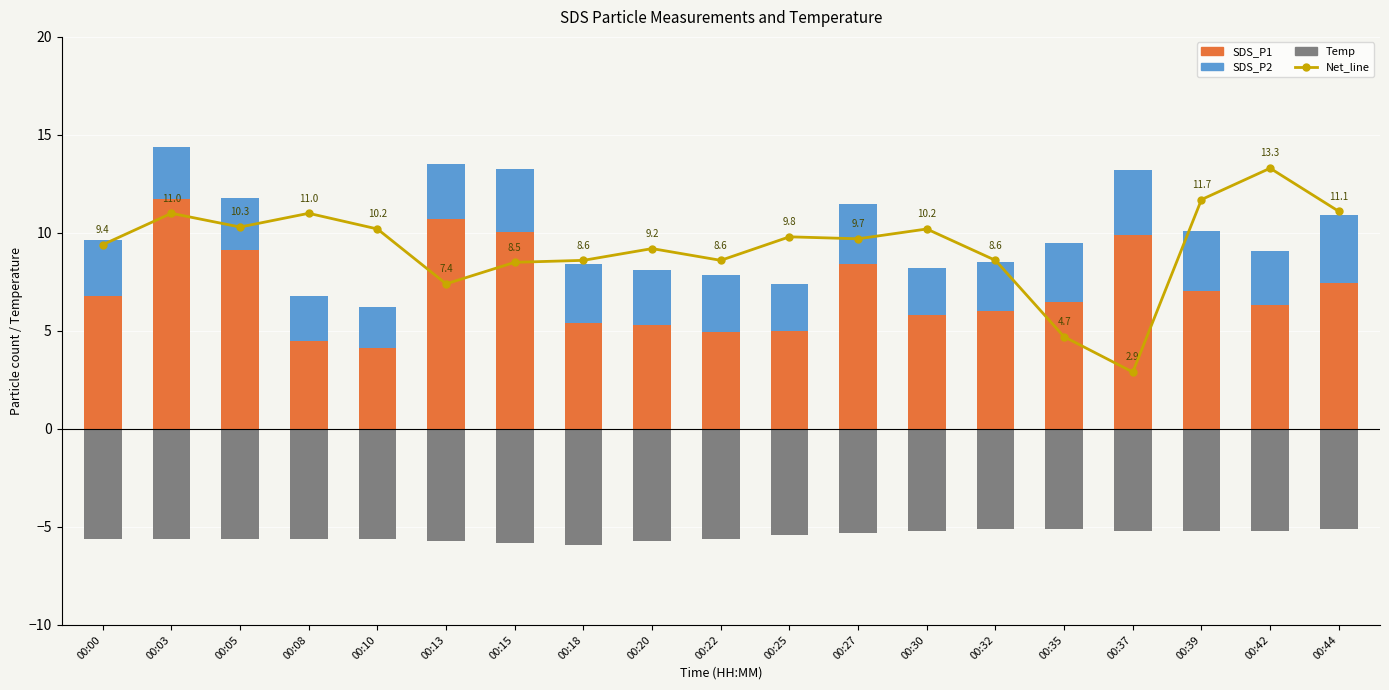

Which category has the highest value in the SDS_P1 series?

00:03